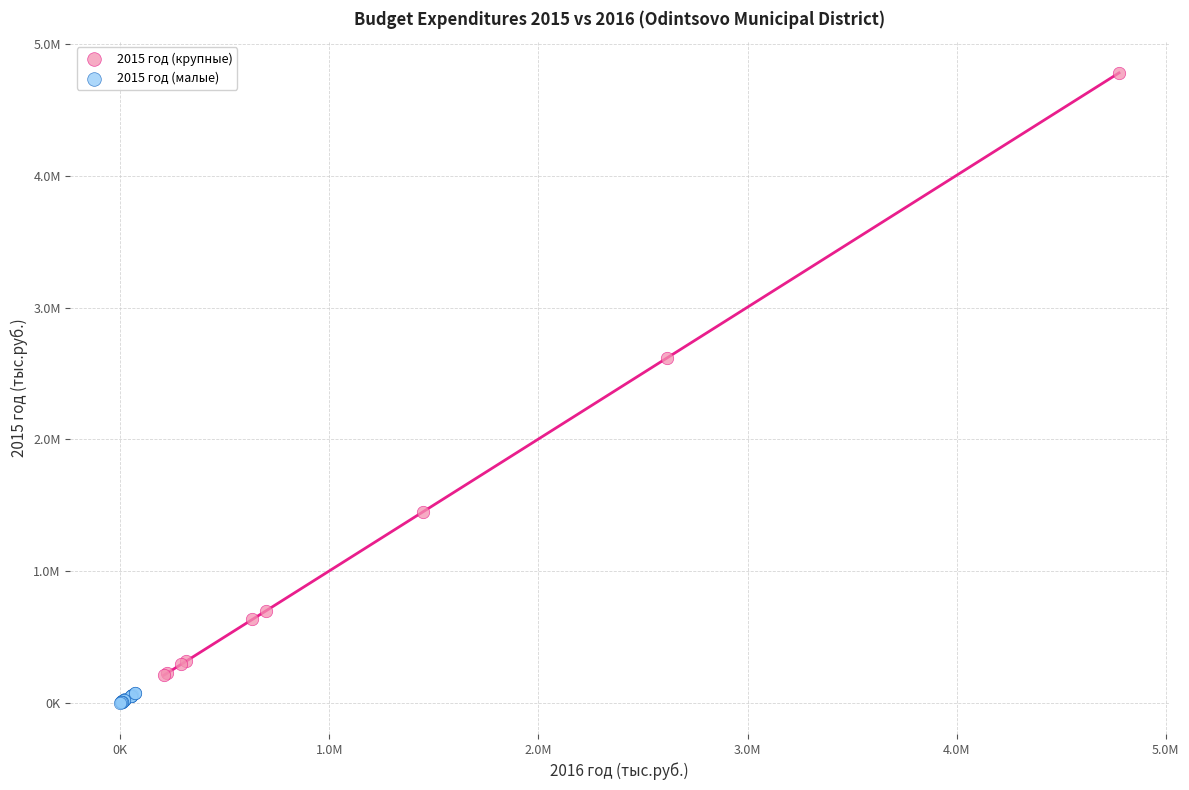

Which series reaches the minimum Y coordinate?

2015 год (малые)